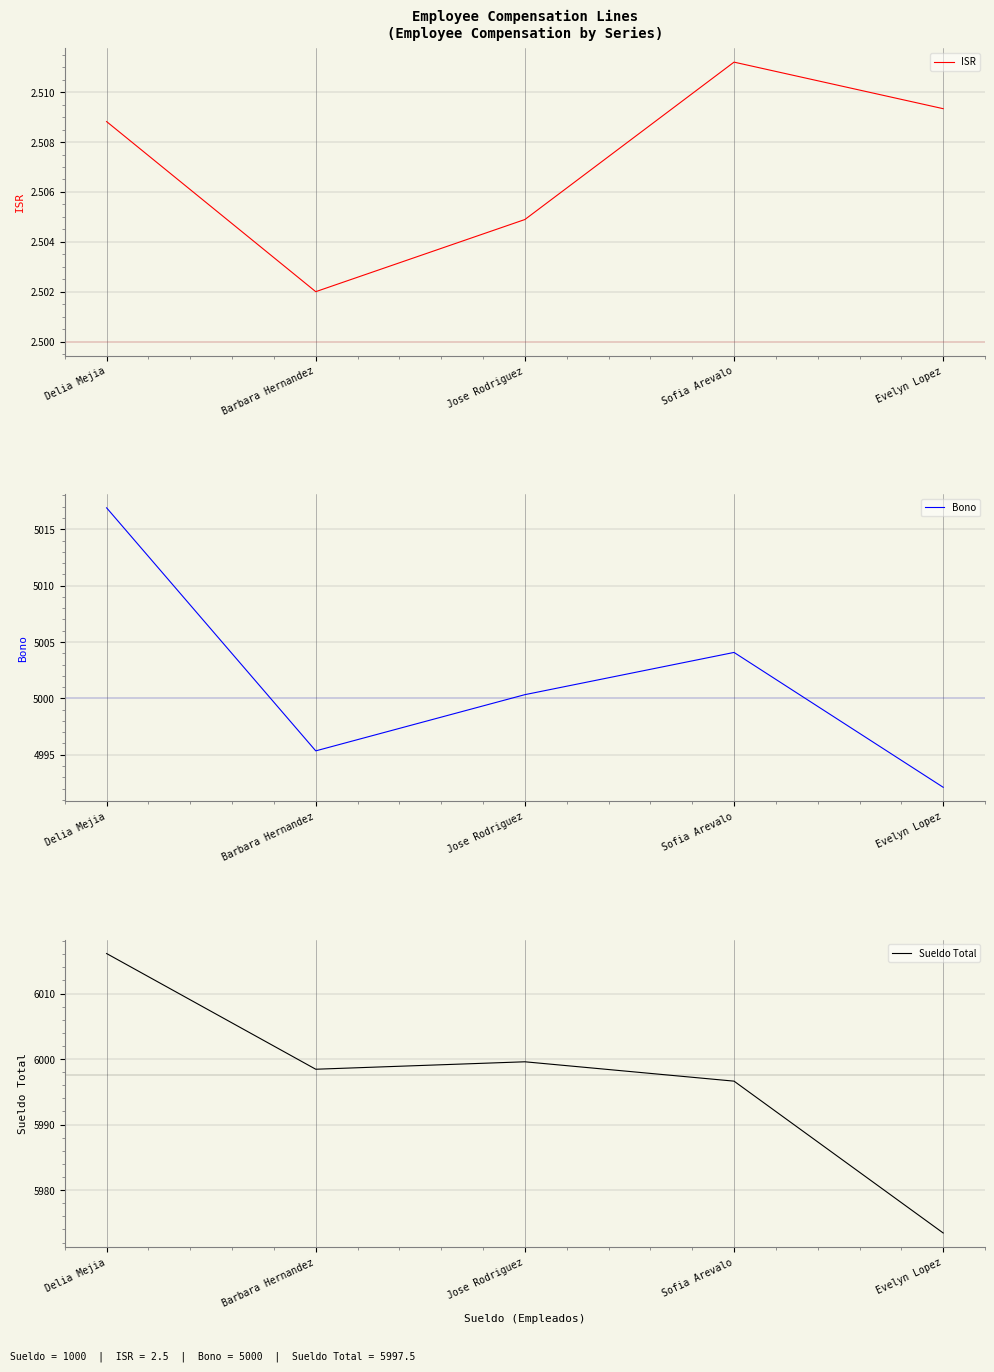

At which category is the sum across all series the highest?

Delia Mejia